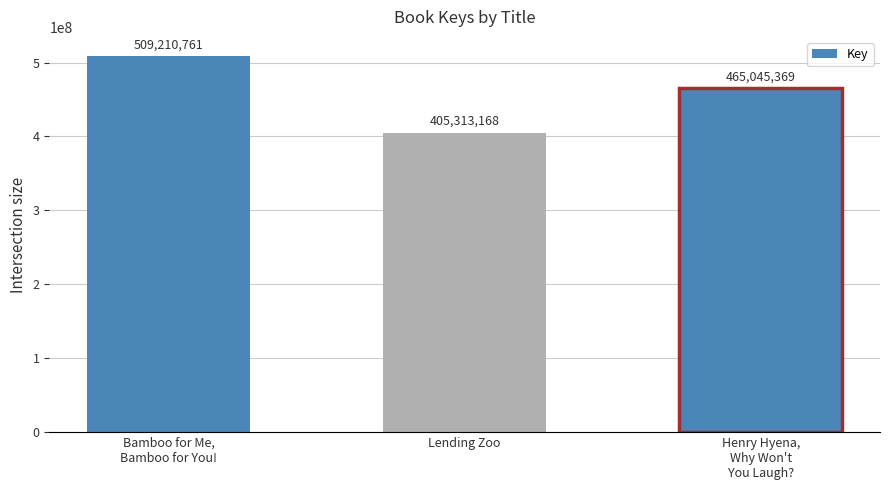

List the labels in order of value, smallest first.

Lending Zoo, Henry Hyena,
Why Won't
You Laugh?, Bamboo for Me,
Bamboo for You!